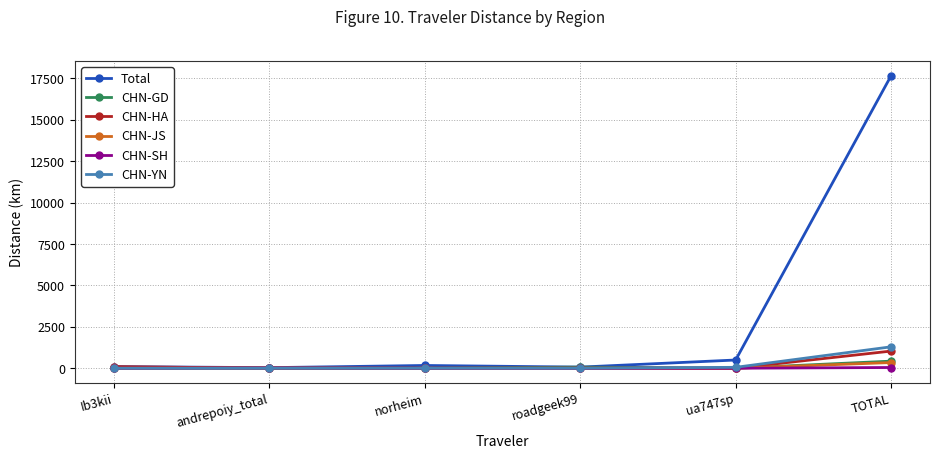

At which category is the sum across all series the highest?

TOTAL